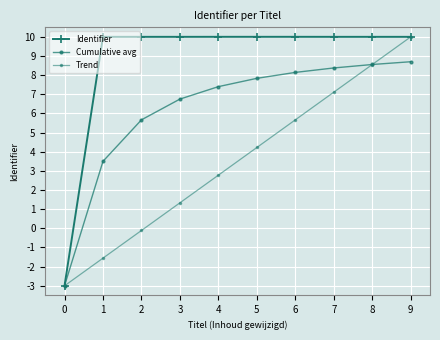

What is the difference between the highest and lowest values at 8?

1.4